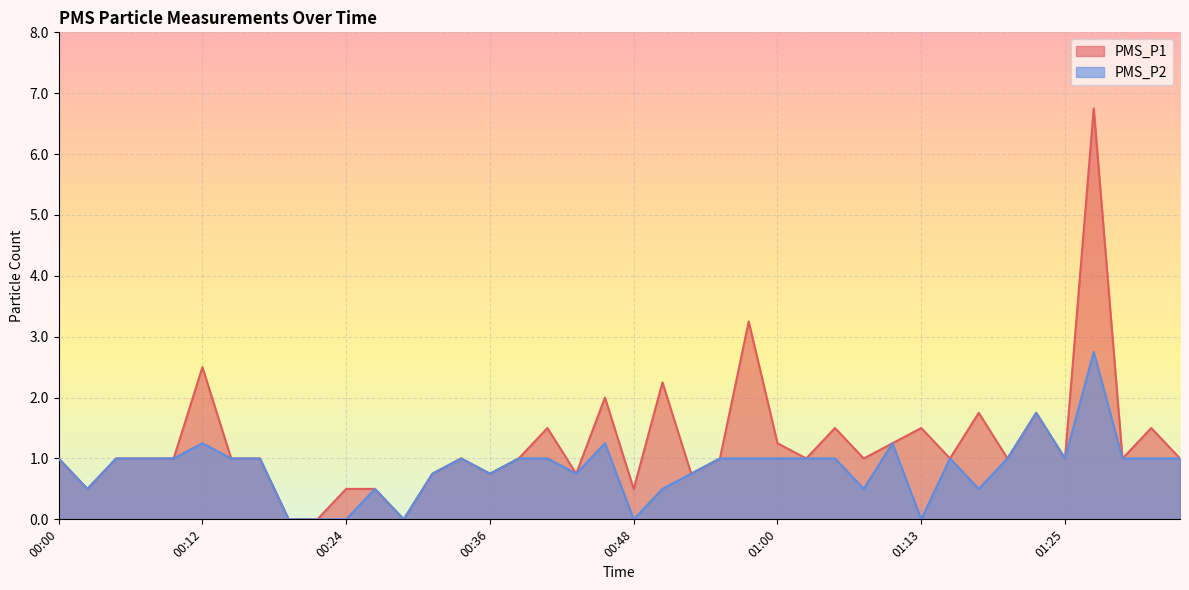

What is the average value of the PMS_P1 series?

1.2